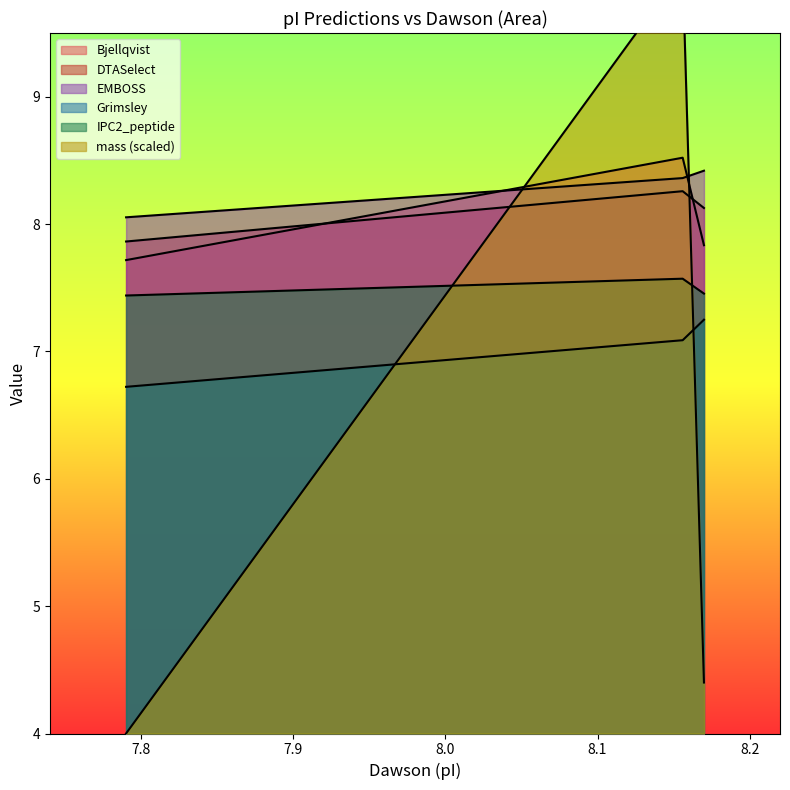

What is the maximum value shown in the chart?

10.0